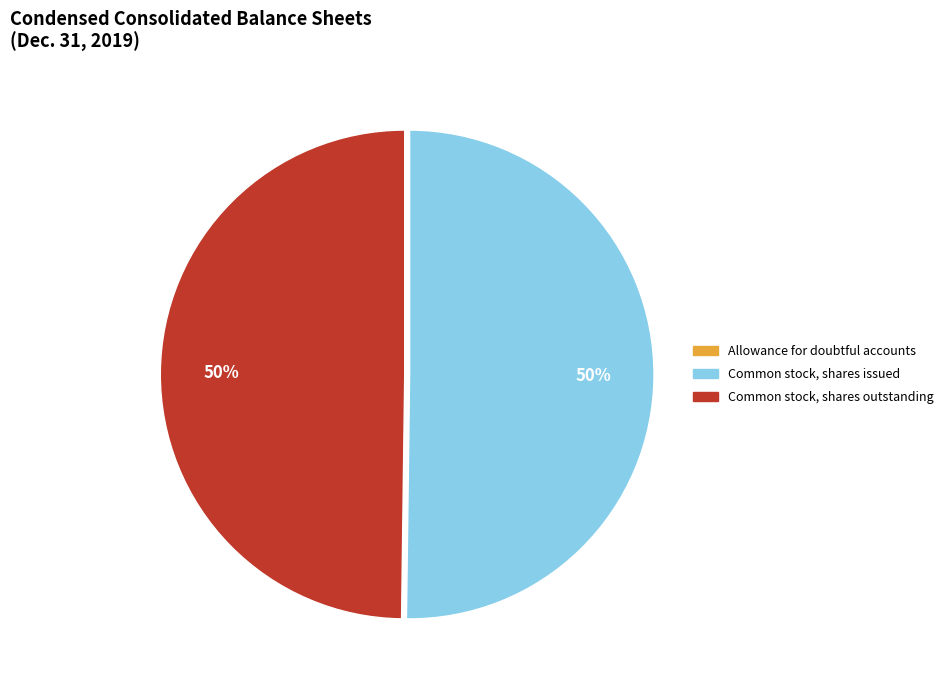

The Common stock, shares issued slice represents 50% of the pie. True or false?

True